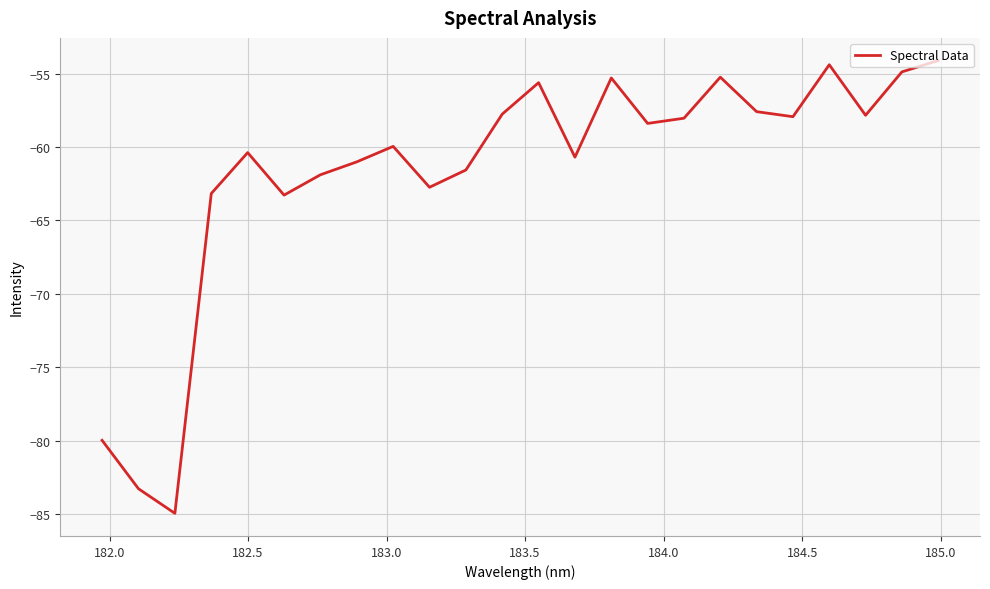

Count the number of data series in this chart.

1